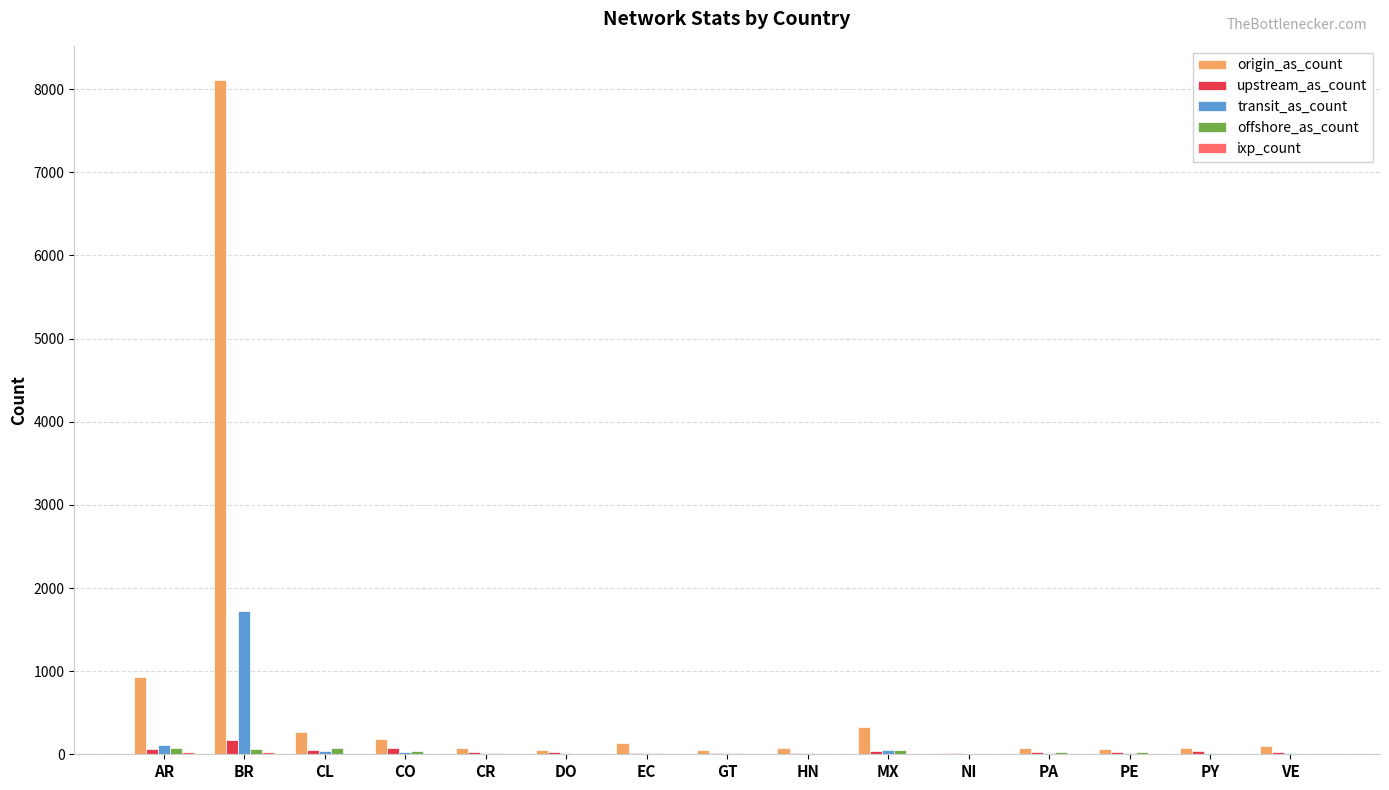

Where is origin_as_count nearest to the value 4068?

AR